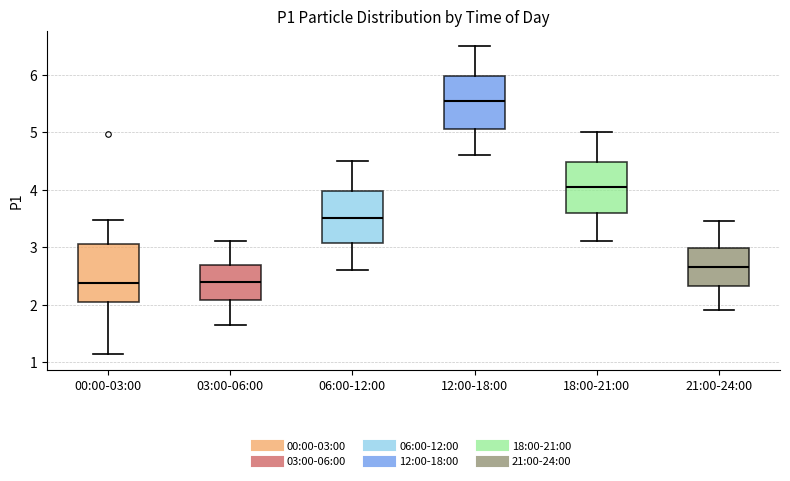

Reading left to right, transcribe this box plot: for each box, give where its median line is, the range the box spans, and where its two whiskers end, as read against the y-axis. The values are not printed on the chart, so give them approximately, as read against the axis.

00:00-03:00: median 2.4, box 2.0 to 3.0, whiskers 1.1 to 3.5
03:00-06:00: median 2.4, box 2.1 to 2.7, whiskers 1.7 to 3.1
06:00-12:00: median 3.5, box 3.1 to 4.0, whiskers 2.6 to 4.5
12:00-18:00: median 5.6, box 5.1 to 6.0, whiskers 4.6 to 6.5
18:00-21:00: median 4.1, box 3.6 to 4.5, whiskers 3.1 to 5.0
21:00-24:00: median 2.7, box 2.3 to 3.0, whiskers 1.9 to 3.5